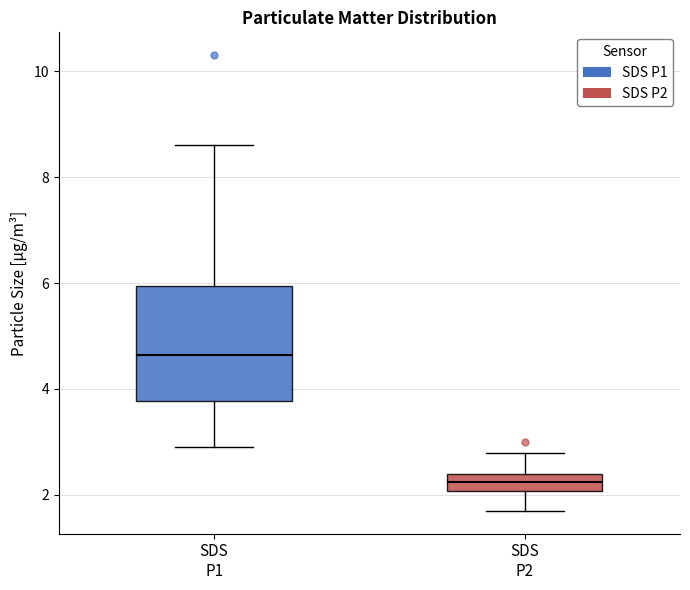

Reading left to right, read every box against the y-axis: the position of its median line, the range the box covers, and the ends of its whiskers. The values are not printed on the chart, so give them approximately, as read against the axis.

SDS P1: median 4.6, box 3.8 to 6.0, whiskers 3.0 to 8.6
SDS P2: median 2.2, box 2.0 to 2.4, whiskers 1.8 to 2.8